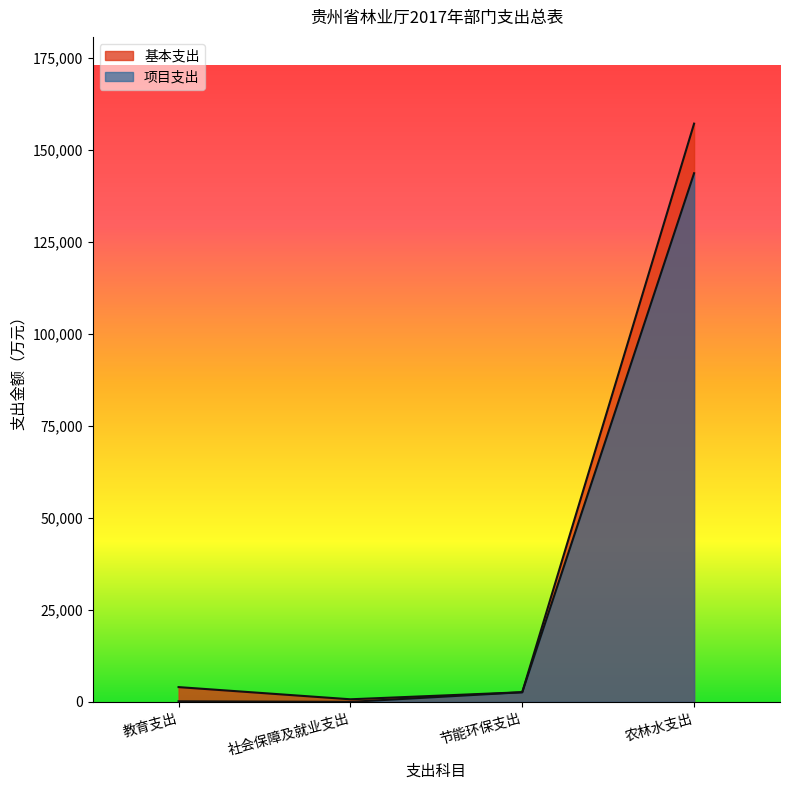

Where is 项目支出 nearest to the value 71828?

节能环保支出